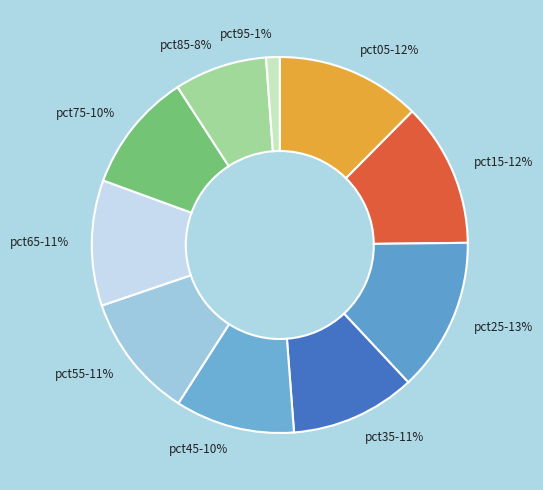

Is pct15 the majority of the pie?

No